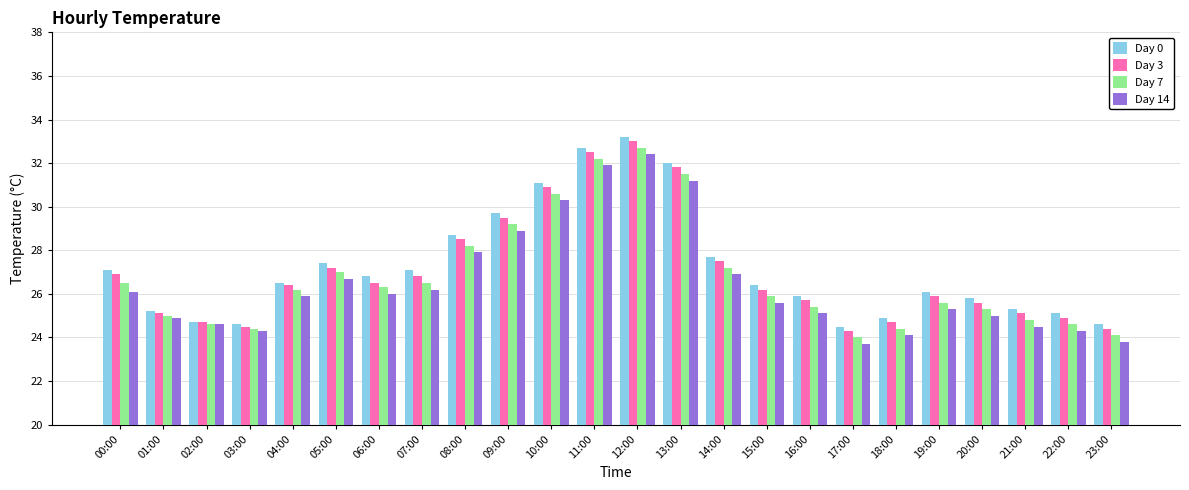

Reading left to right, transcribe all the data shown in this chart.

Day 0: 00:00=27.1	01:00=25.2	02:00=24.7	03:00=24.6	04:00=26.5	05:00=27.4	06:00=26.8	07:00=27.1	08:00=28.7	09:00=29.7	10:00=31.1	11:00=32.7	12:00=33.2	13:00=32.0	14:00=27.7	15:00=26.4	16:00=25.9	17:00=24.5	18:00=24.9	19:00=26.1	20:00=25.8	21:00=25.3	22:00=25.1	23:00=24.6
Day 3: 00:00=26.9	01:00=25.1	02:00=24.7	03:00=24.5	04:00=26.4	05:00=27.2	06:00=26.5	07:00=26.8	08:00=28.5	09:00=29.5	10:00=30.9	11:00=32.5	12:00=33.0	13:00=31.8	14:00=27.5	15:00=26.2	16:00=25.7	17:00=24.3	18:00=24.7	19:00=25.9	20:00=25.6	21:00=25.1	22:00=24.9	23:00=24.4
Day 7: 00:00=26.5	01:00=25.0	02:00=24.6	03:00=24.4	04:00=26.2	05:00=27.0	06:00=26.3	07:00=26.5	08:00=28.2	09:00=29.2	10:00=30.6	11:00=32.2	12:00=32.7	13:00=31.5	14:00=27.2	15:00=25.9	16:00=25.4	17:00=24.0	18:00=24.4	19:00=25.6	20:00=25.3	21:00=24.8	22:00=24.6	23:00=24.1
Day 14: 00:00=26.1	01:00=24.9	02:00=24.6	03:00=24.3	04:00=25.9	05:00=26.7	06:00=26.0	07:00=26.2	08:00=27.9	09:00=28.9	10:00=30.3	11:00=31.9	12:00=32.4	13:00=31.2	14:00=26.9	15:00=25.6	16:00=25.1	17:00=23.7	18:00=24.1	19:00=25.3	20:00=25.0	21:00=24.5	22:00=24.3	23:00=23.8